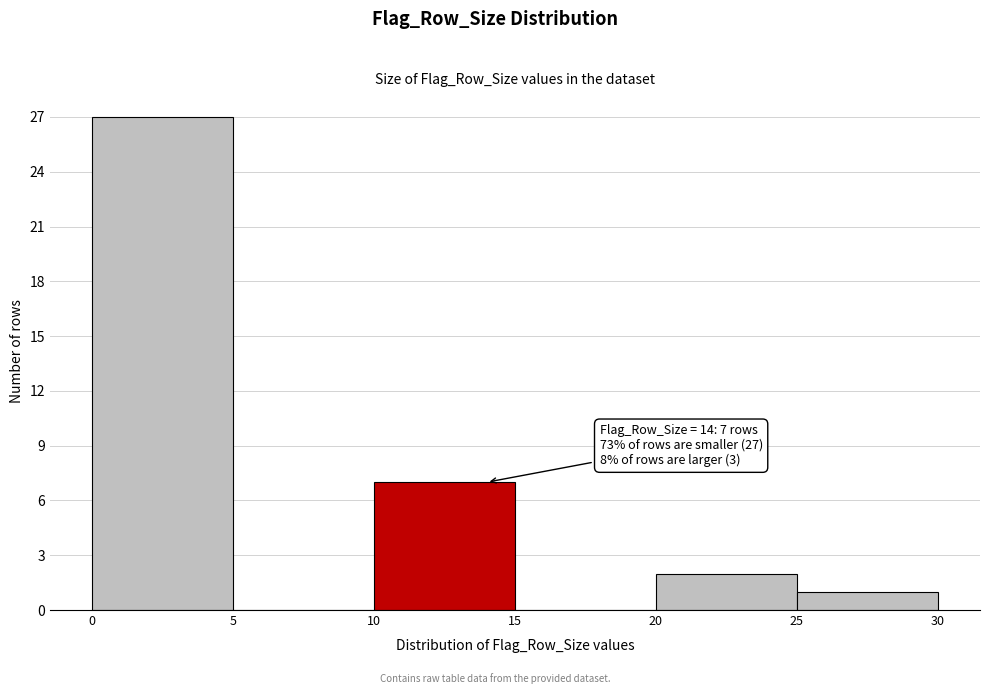

Over which range of the x-axis is the bar tallest?

0 to 5